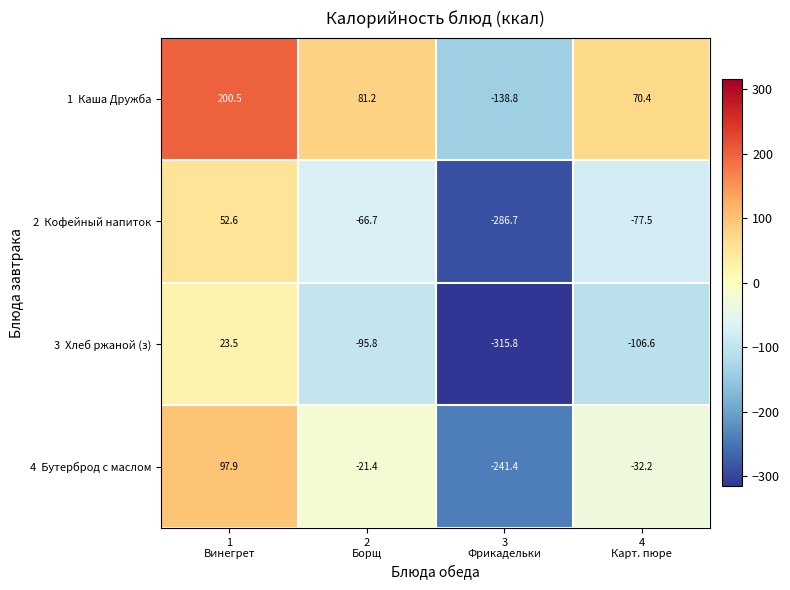

At how many categories does at least one series exceed 28?

3